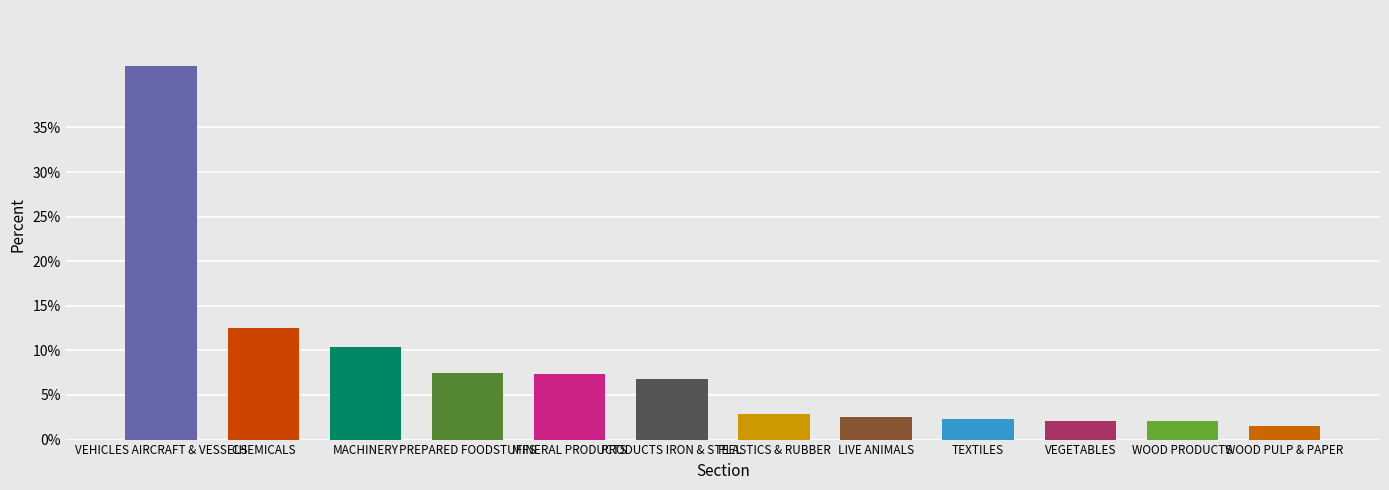

What is the approximate value at VEGETABLES?

2.1